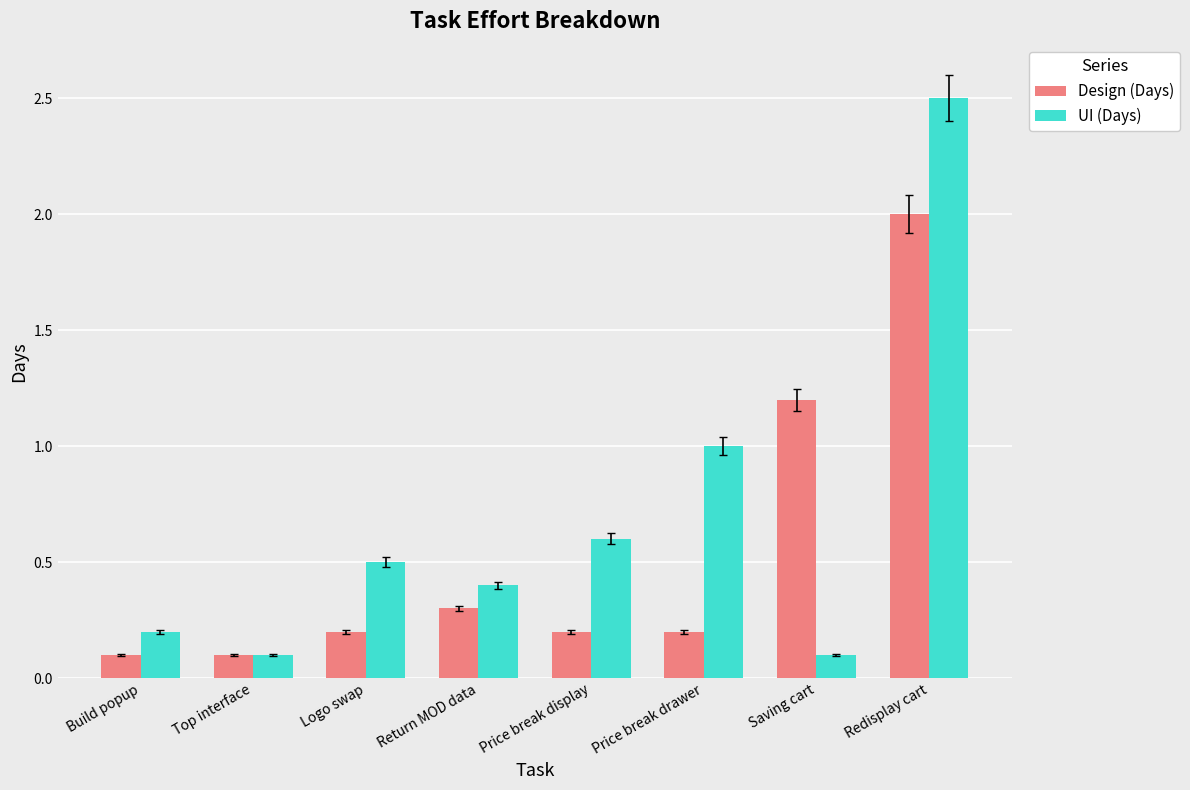

Reading left to right, what are all the values shown in this chart?

Design (Days): 0.1	0.1	0.2	0.3	0.2	0.2	1.2	2.0
UI (Days): 0.2	0.1	0.5	0.4	0.6	1.0	0.1	2.5